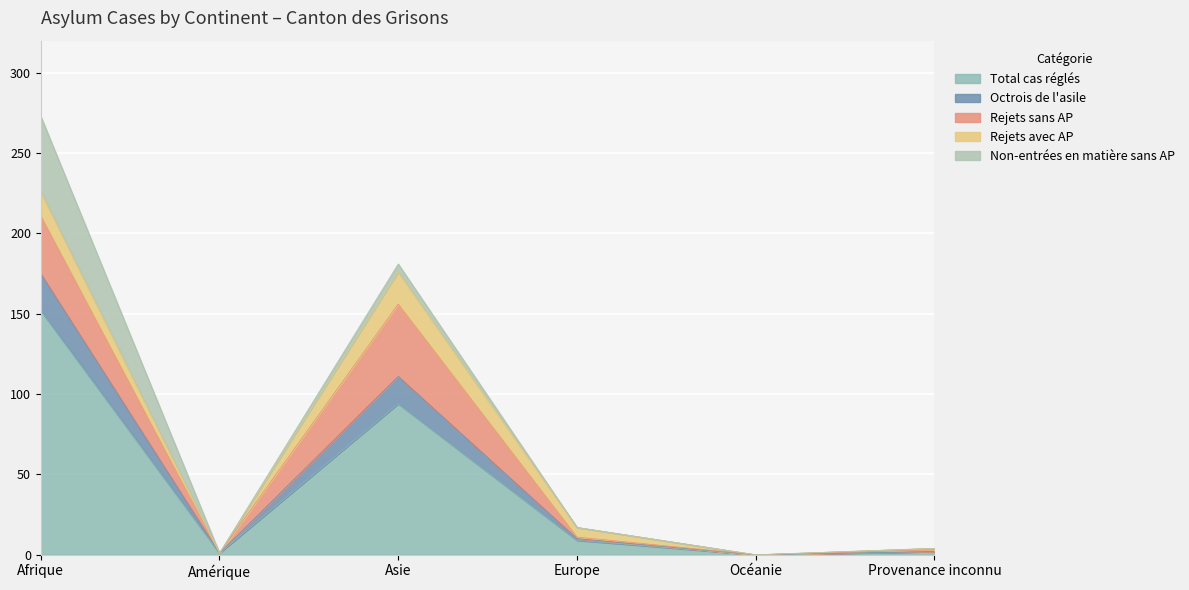

At which label does Octrois de l'asile reach its minimum?

Amérique